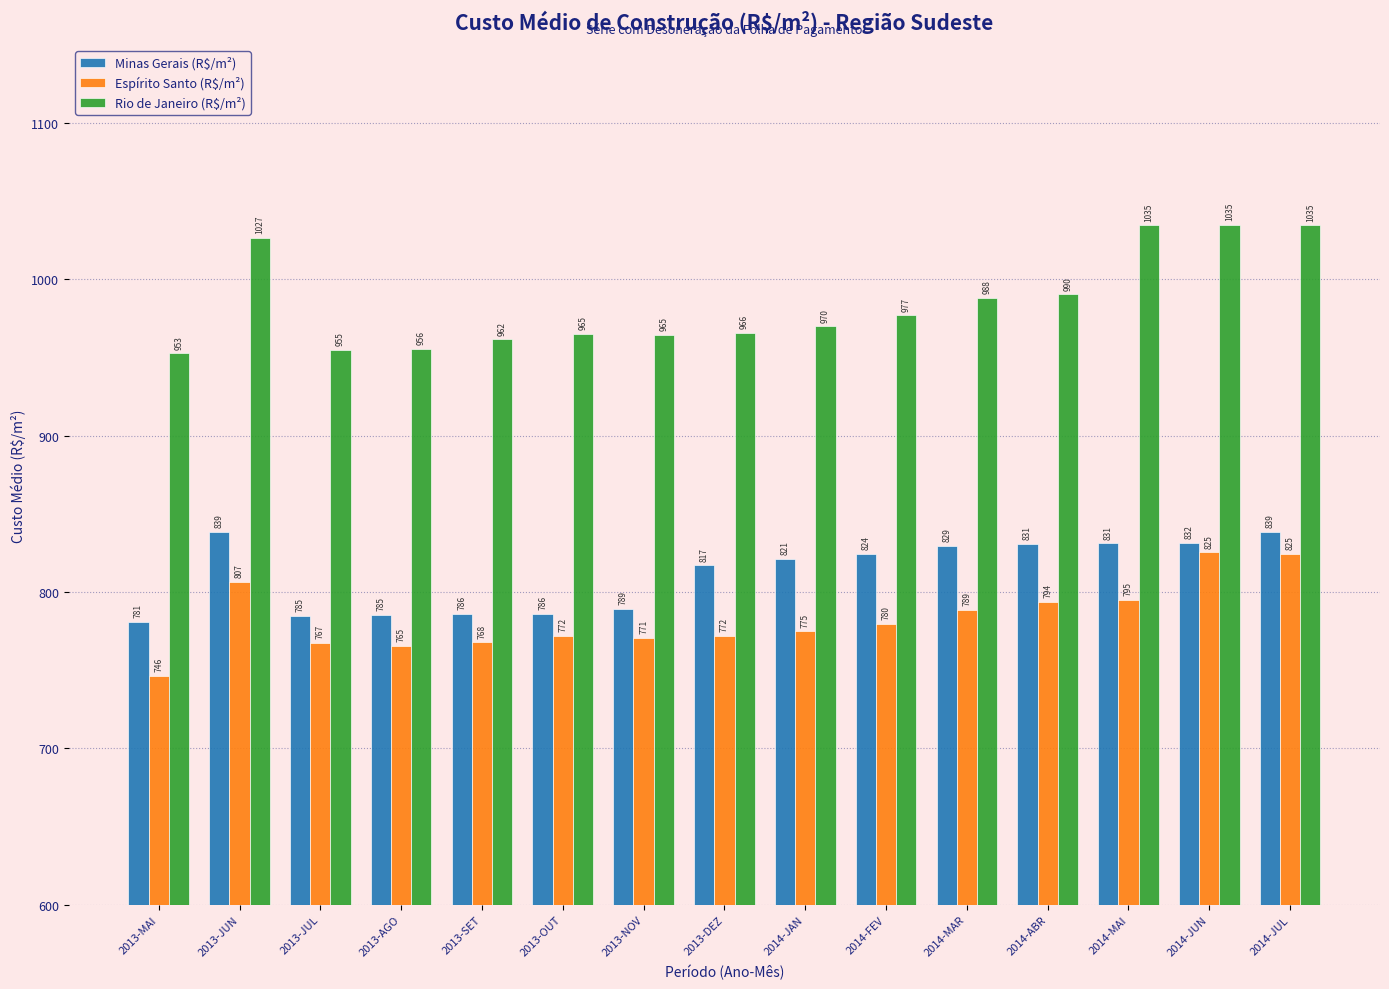

What is the label of the 8th bar from the left?

2013-DEZ